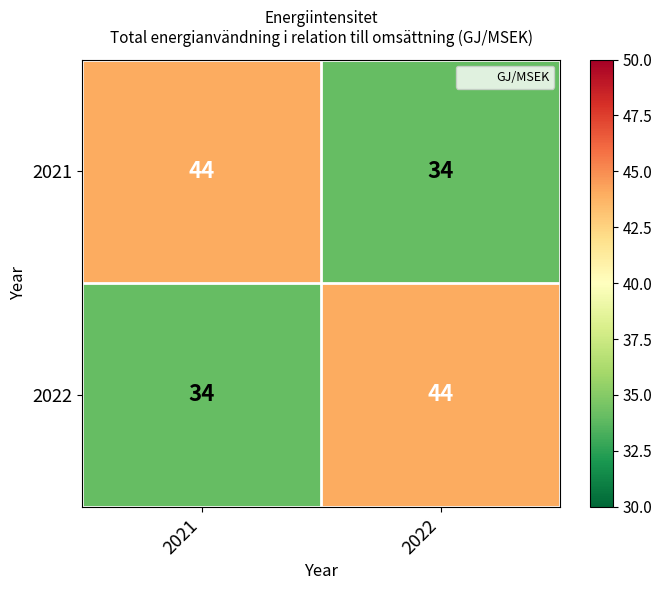

How many categories are shown in the chart?

2